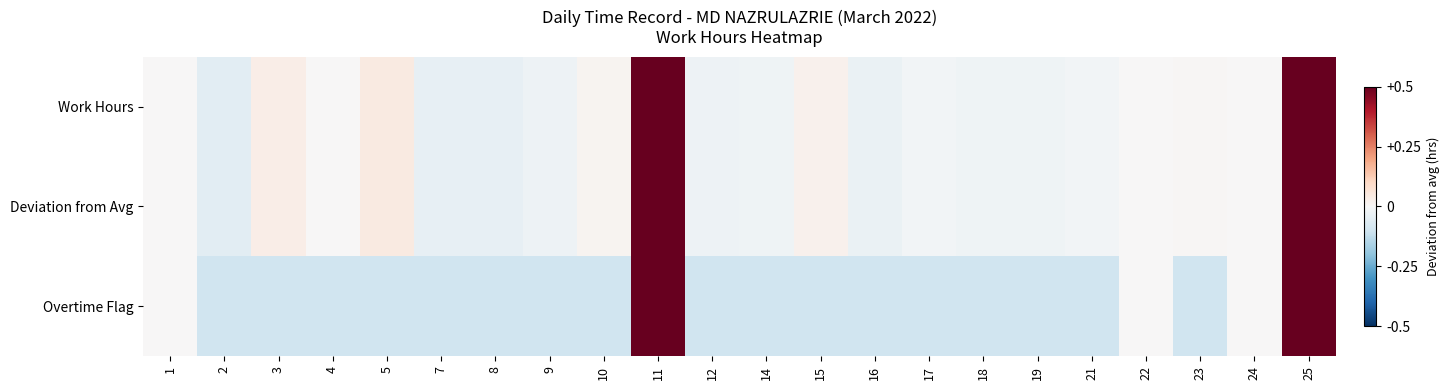

Which series changed the most between 8 and 25?

Overtime Flag